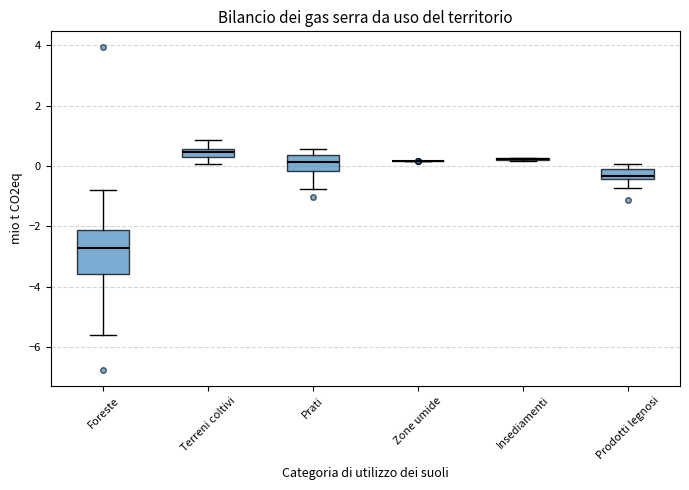

Comparing the boxes themselves (not the whiskers), which one is the tallest?

Foreste